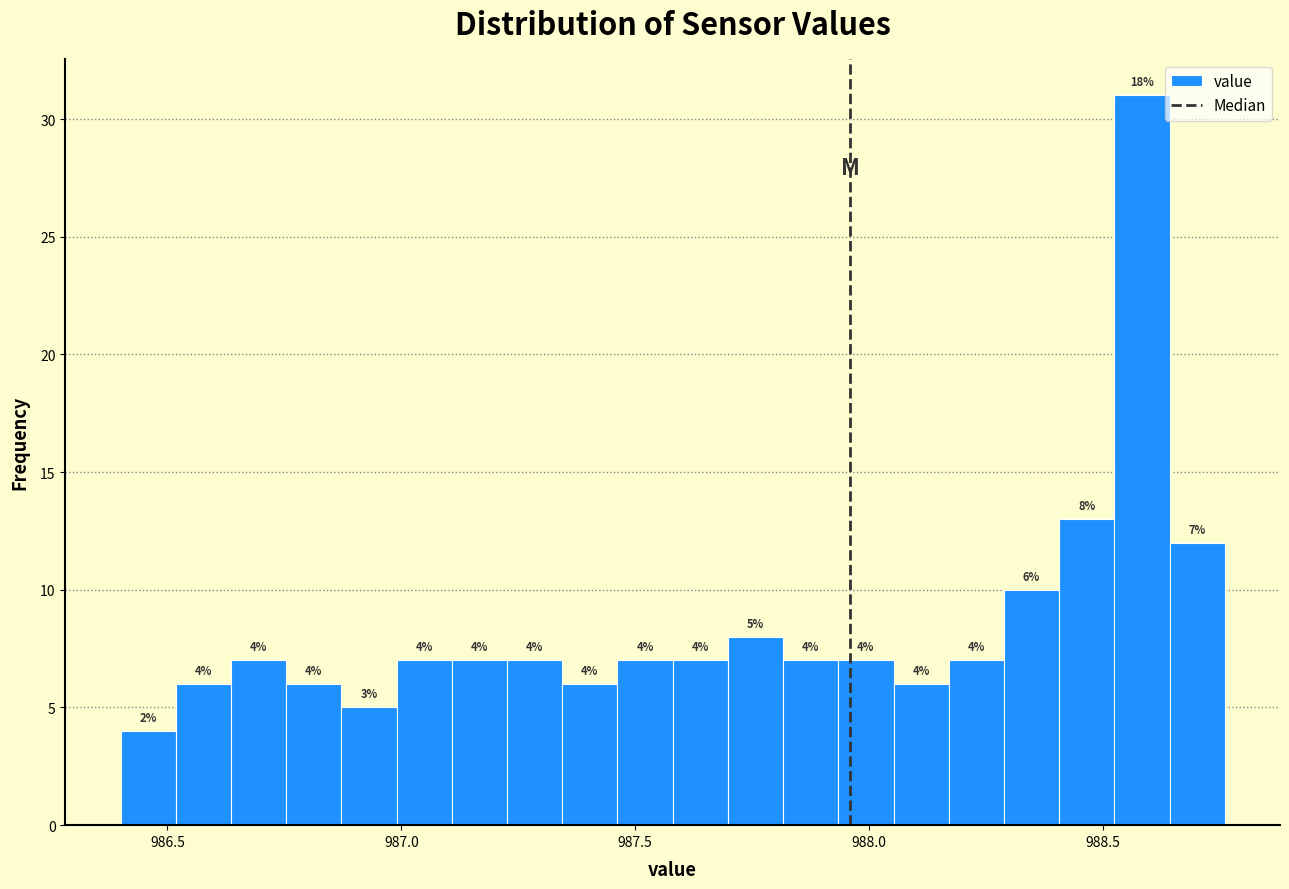

Around what value on the x-axis is the tallest bar? Give the approximate position of its centre, as read against the axis.

988.60